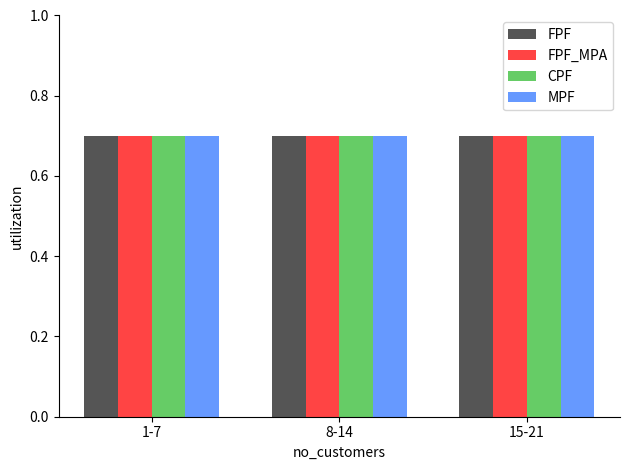

Is it true that no se otorga equals 3 at mensual?

False